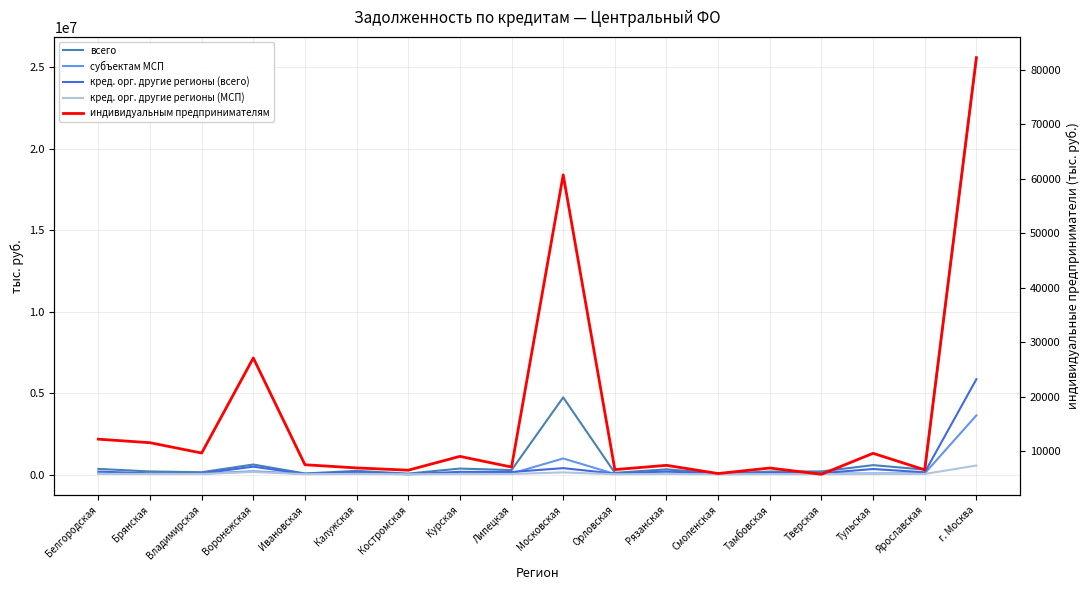

Does the chart display data point markers on the line(s)?

No